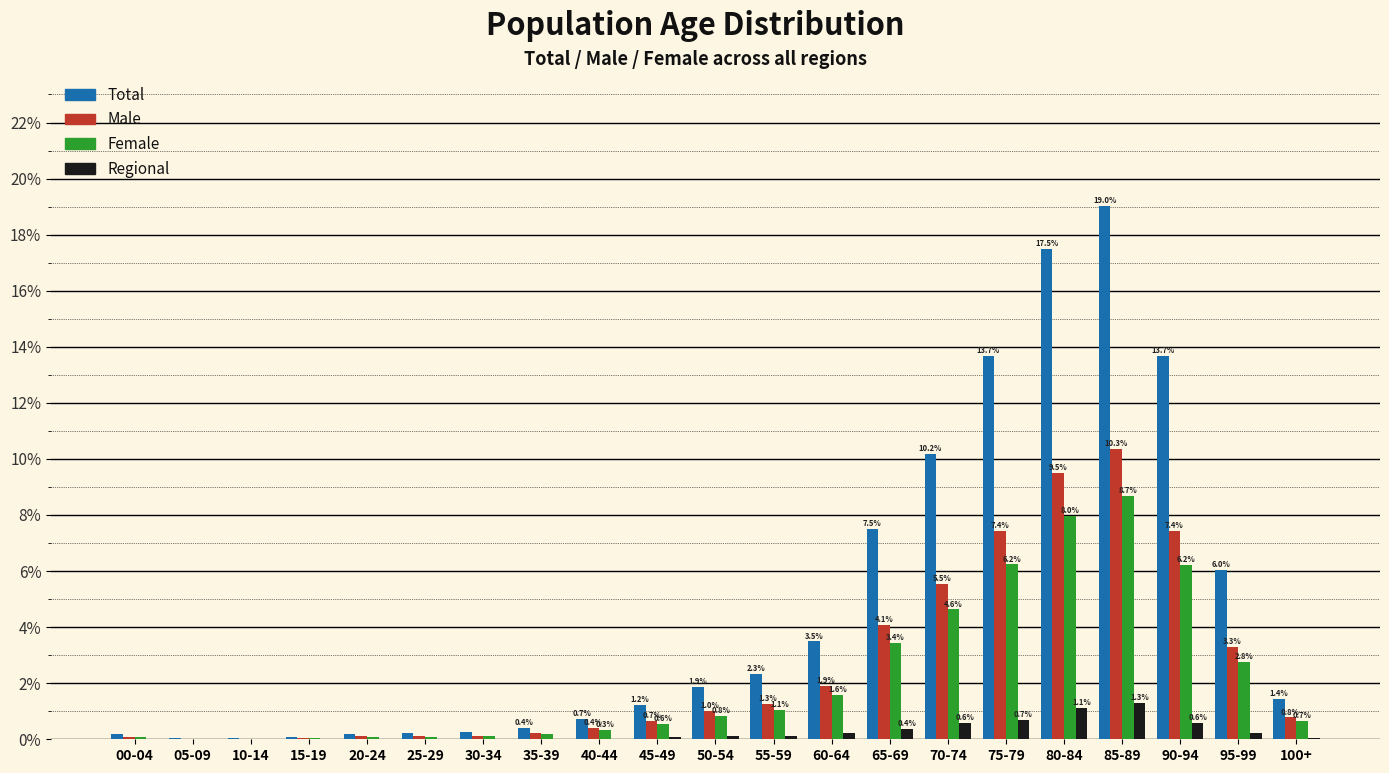

Between 80-84 and 100+, which series saw the biggest shift?

Total